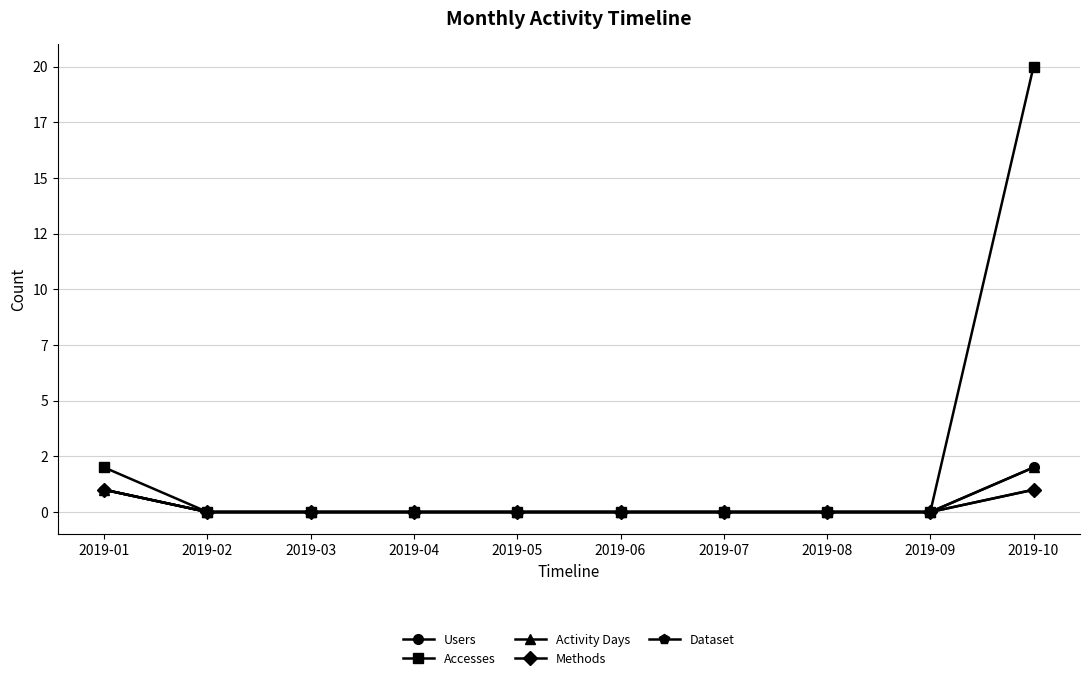

Does the chart have visible grid lines?

Yes